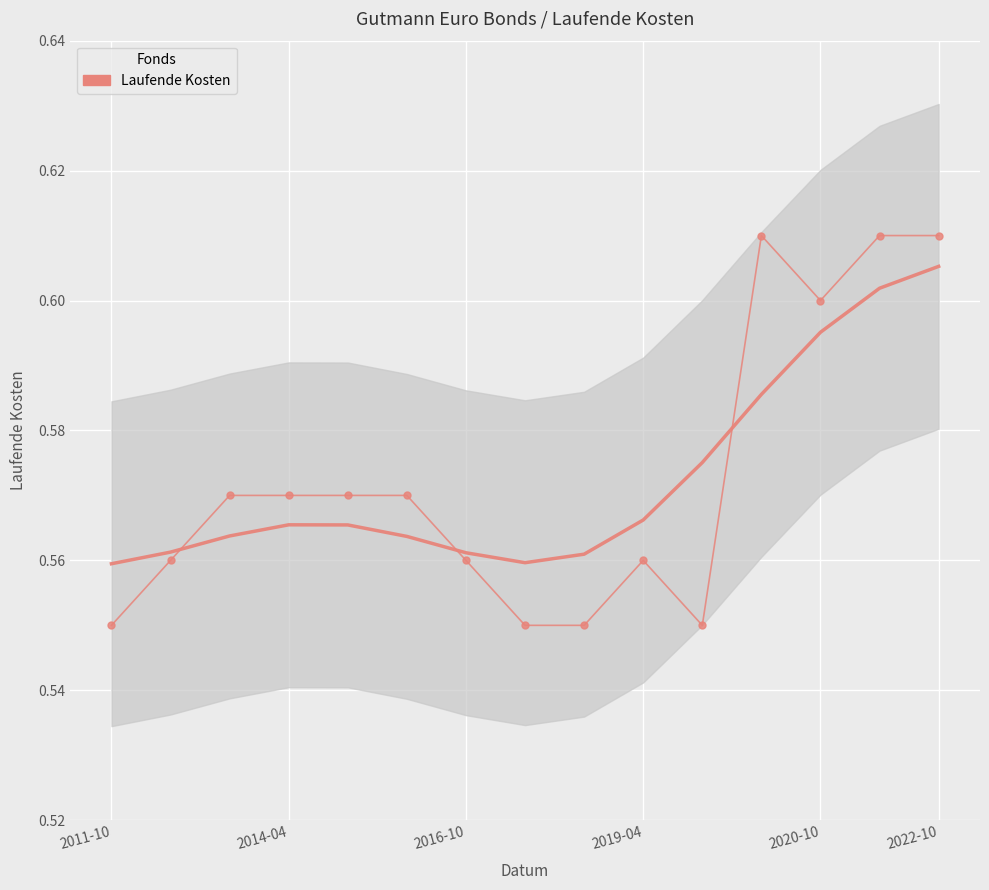

Is this an area chart (filled region under the line)?

No